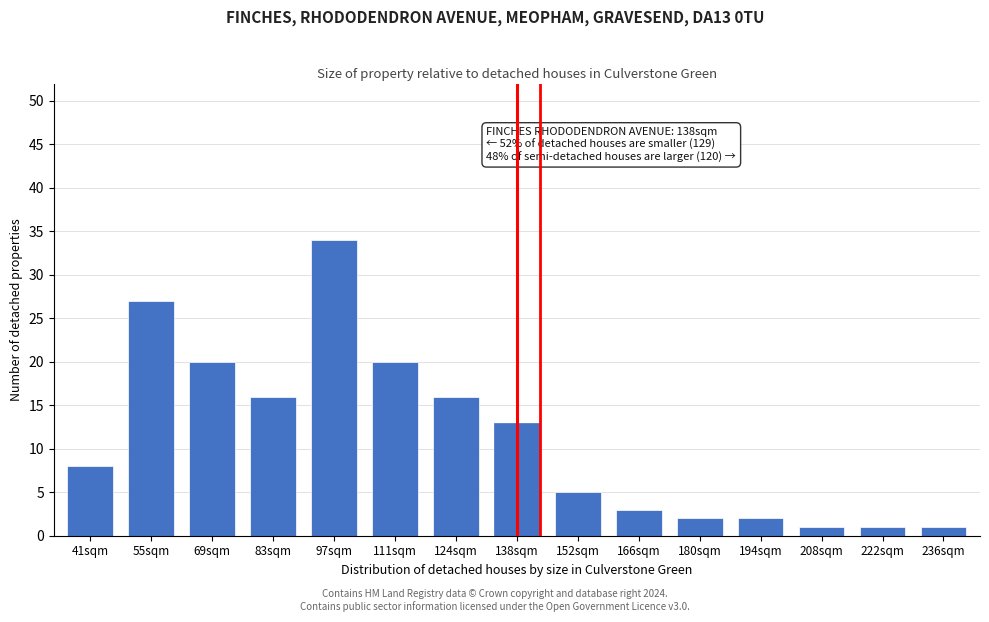

Reading left to right, transcribe all the data shown in this chart.

41sqm=8	55sqm=27	69sqm=20	83sqm=16	97sqm=34	111sqm=20	124sqm=16	138sqm=13	152sqm=5	166sqm=3	180sqm=2	194sqm=2	208sqm=1	222sqm=1	236sqm=1